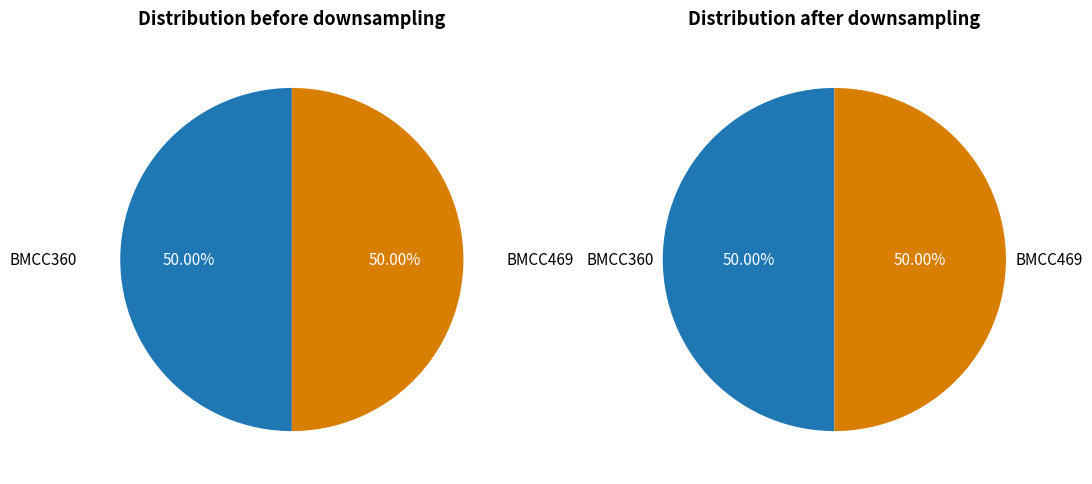

How many segments does this pie chart have?

2